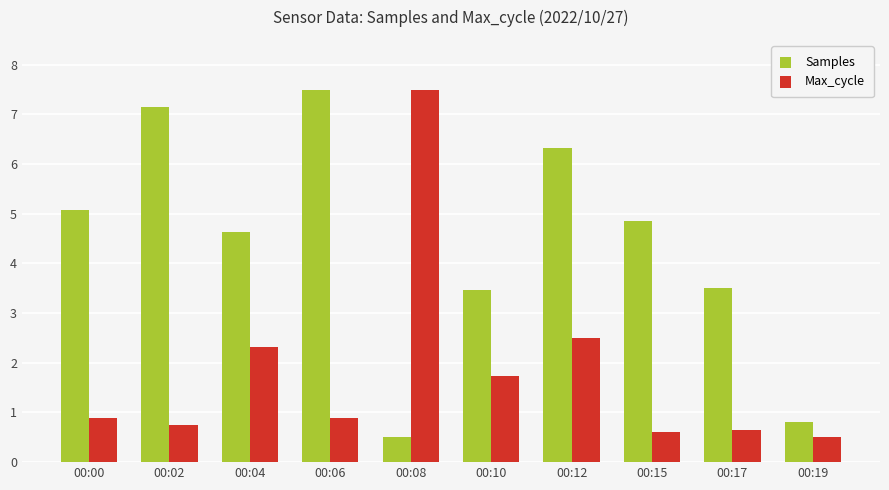

What is the spread (max minus min) of values at 00:02?

6.4